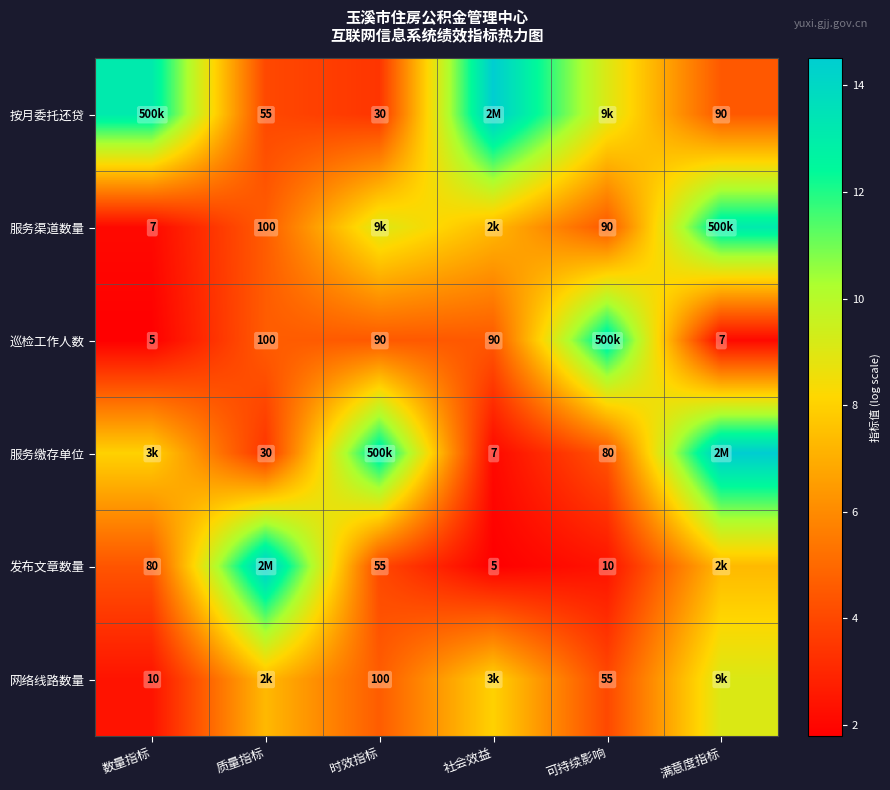

Is the value of 发布文章数量 at 时效指标 greater than the value of 服务缴存单位 at 可持续影响?

No